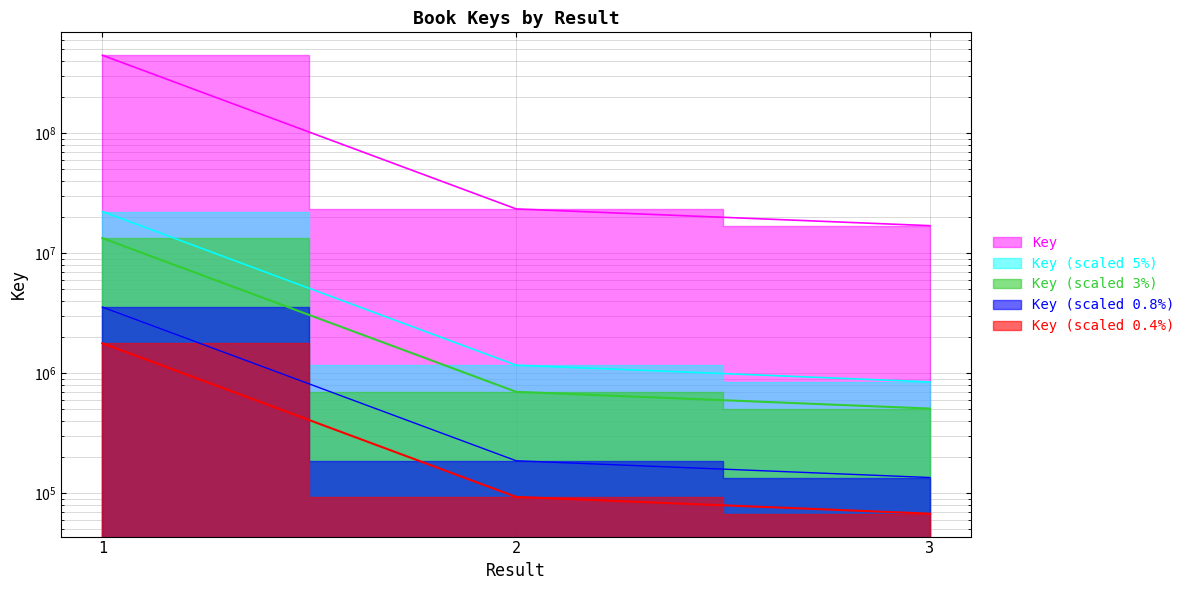

What is the sum of all values?

484345767